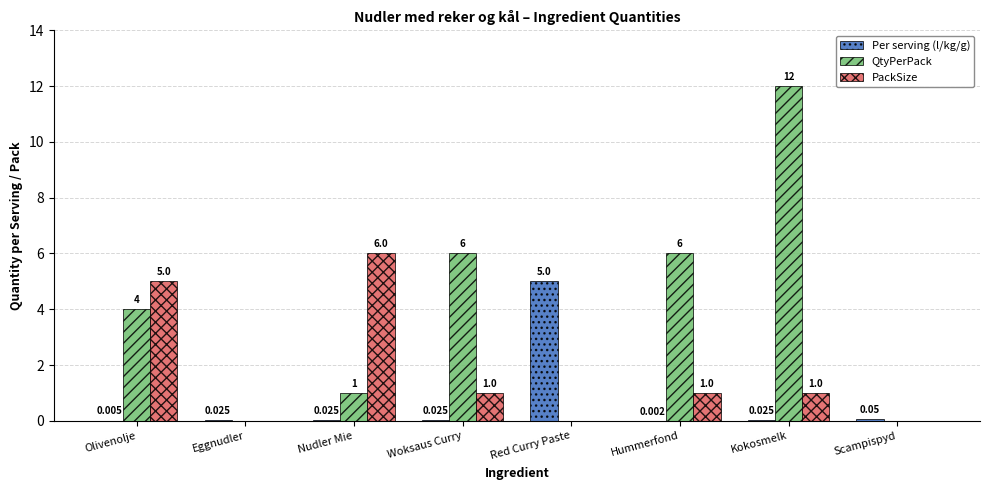

At which label does Per serving (l/kg/g) reach its peak?

Red Curry Paste